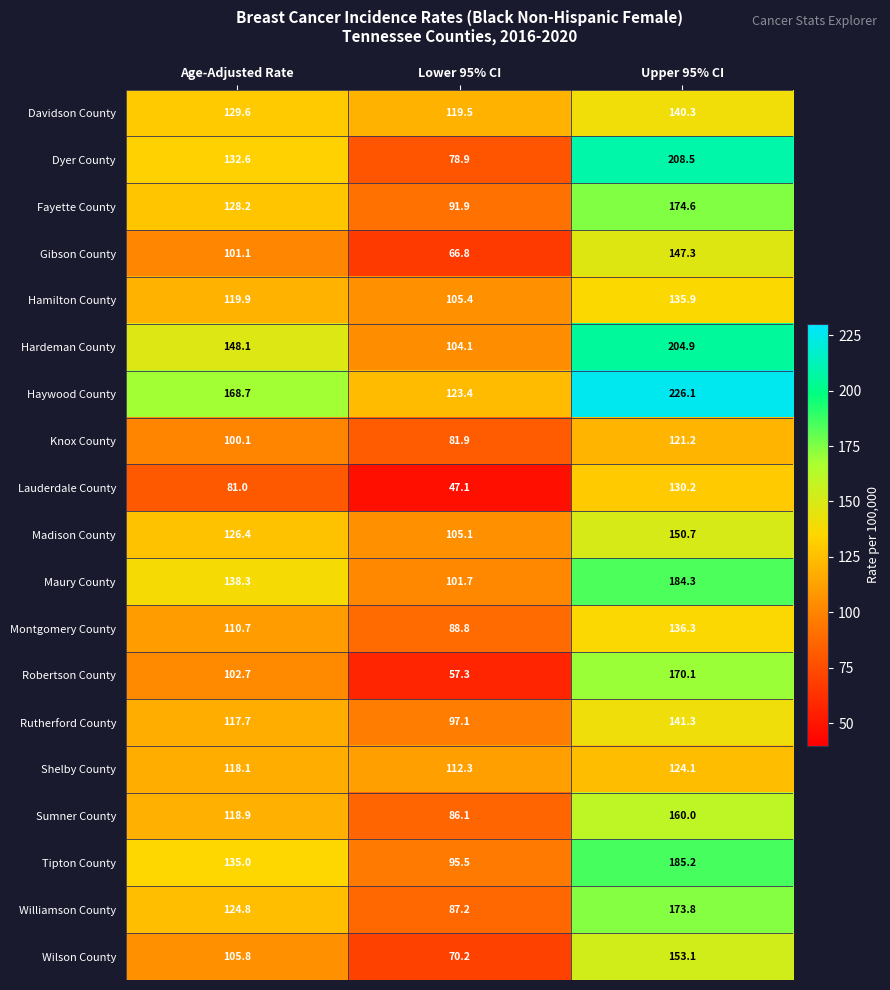

True or false: Maury County has a value of 101.7 at Lower 95% CI.

True